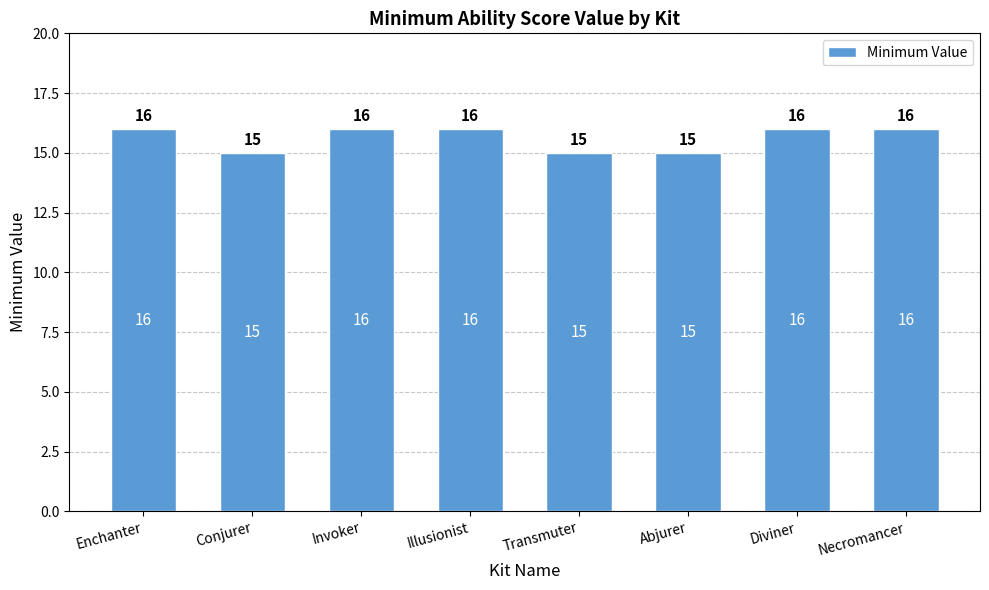

What is the label of the 5th bar from the right?

Illusionist